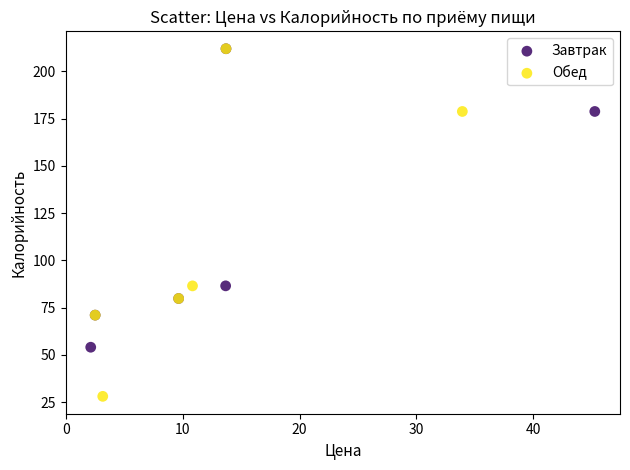

Which series has the widest spread of Y values?

Обед